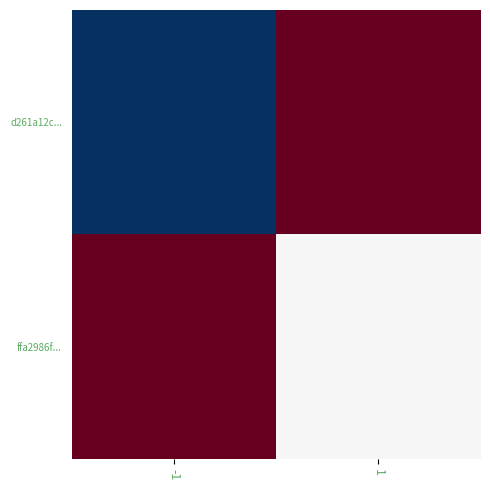

Which category has the lowest value across all series?

-1